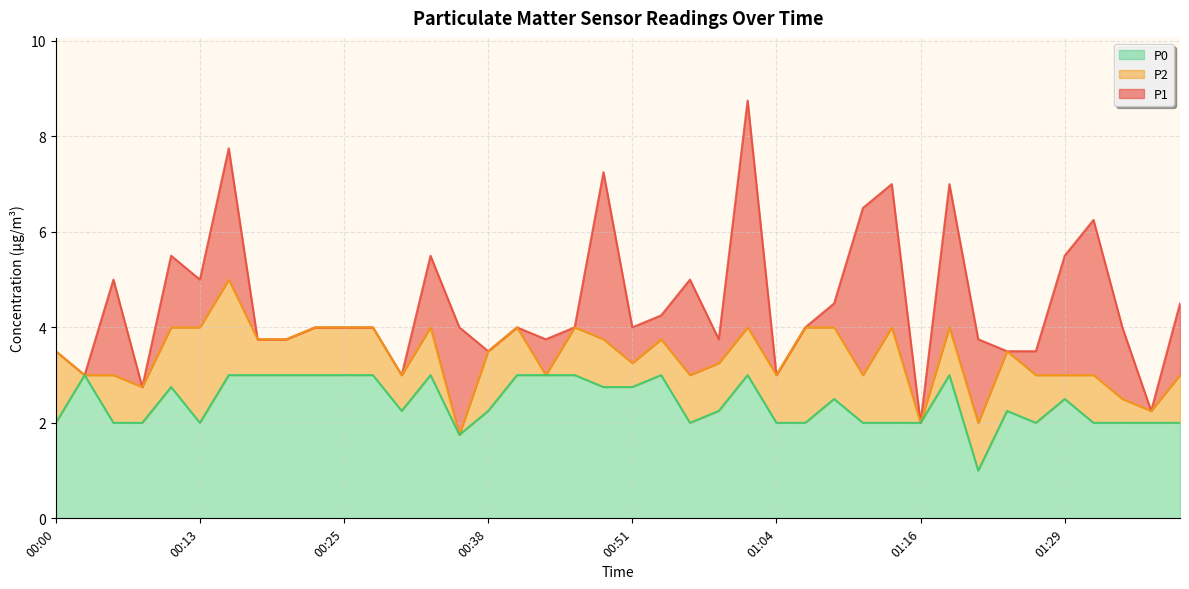

True or false: P0 and P2 intersect in this chart.

False